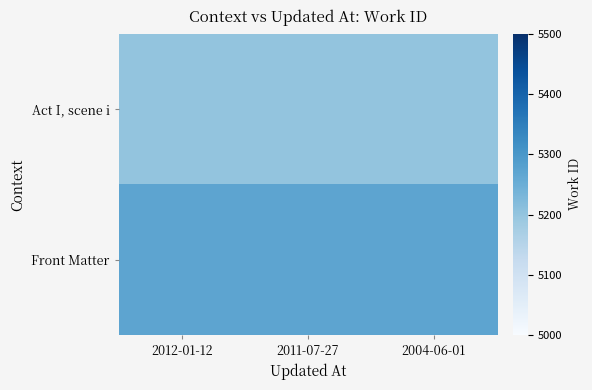

Rank the series by their average value, from lowest to highest.

Act I, scene i, Front Matter